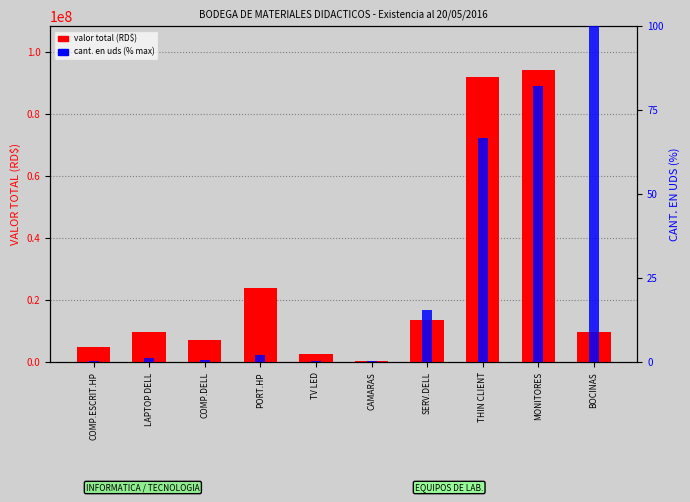

How many data points in valor total (RD$) are less than 9899829?

5